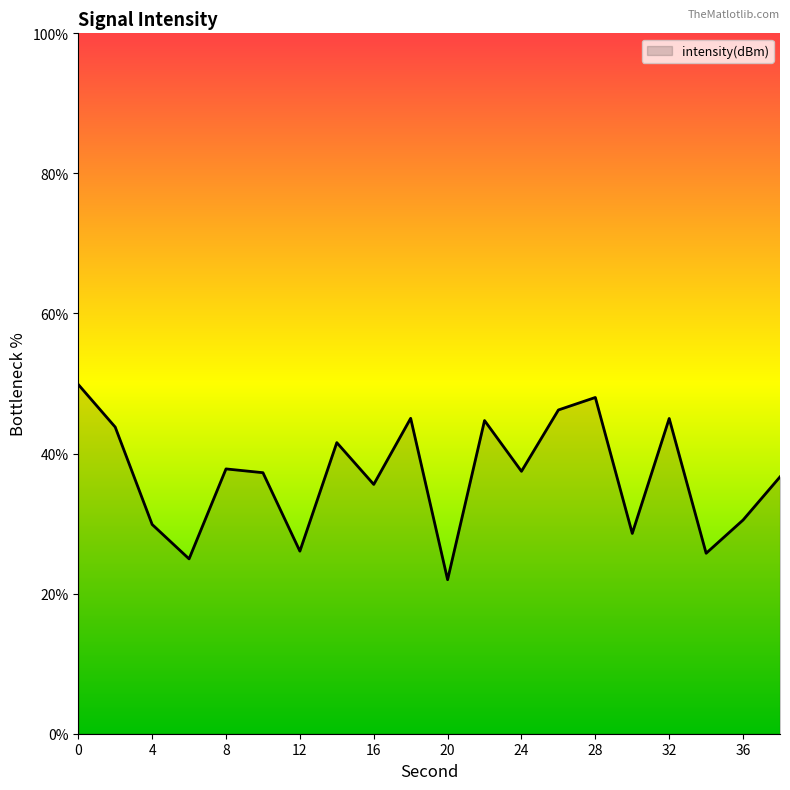

What is the smallest value displayed?

22.0